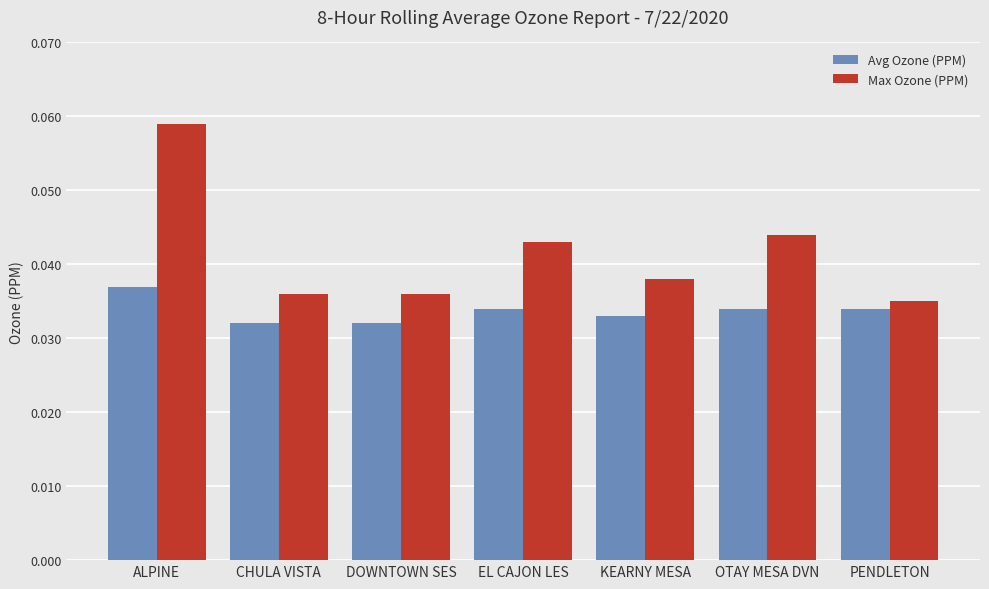

Which category has the lowest value in the Max Ozone (PPM) series?

PENDLETON